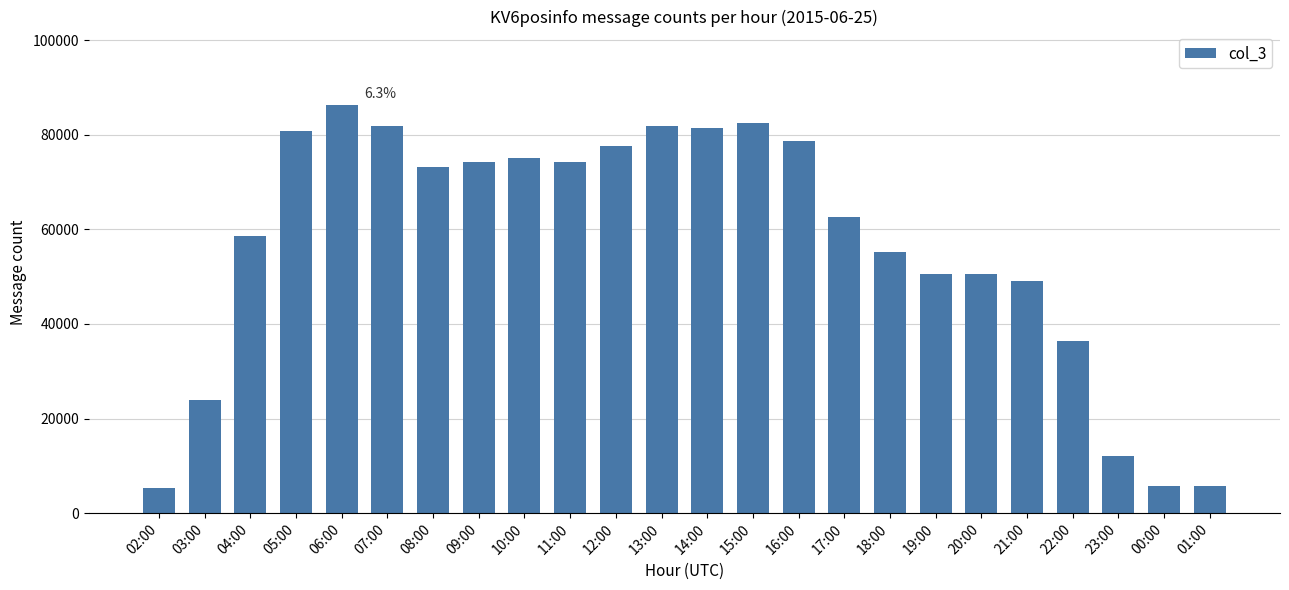

Where is the data nearest to the value 45857?

21:00